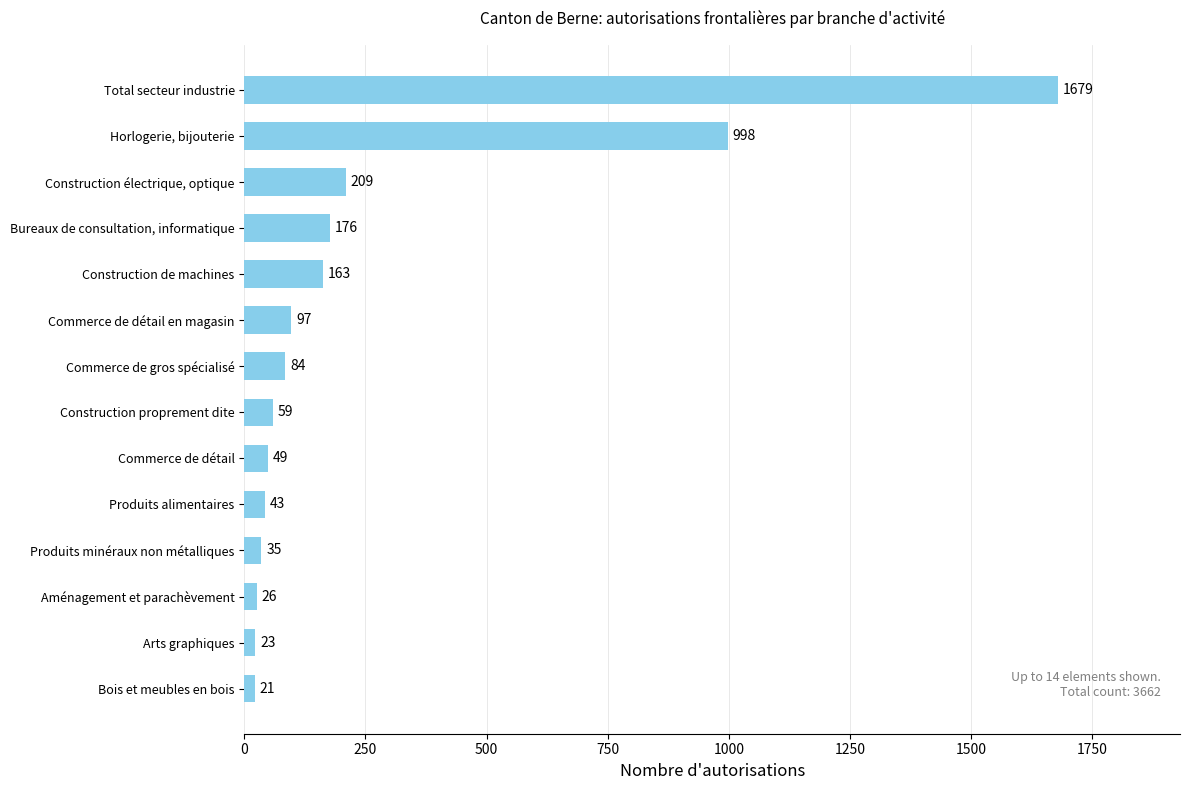

List the labels in order of value, smallest first.

Bois et meubles en bois, Arts graphiques, Aménagement et parachèvement, Produits minéraux non métalliques, Produits alimentaires, Commerce de détail, Construction proprement dite, Commerce de gros spécialisé, Commerce de détail en magasin, Construction de machines, Bureaux de consultation, informatique, Construction électrique, optique, Horlogerie, bijouterie, Total secteur industrie